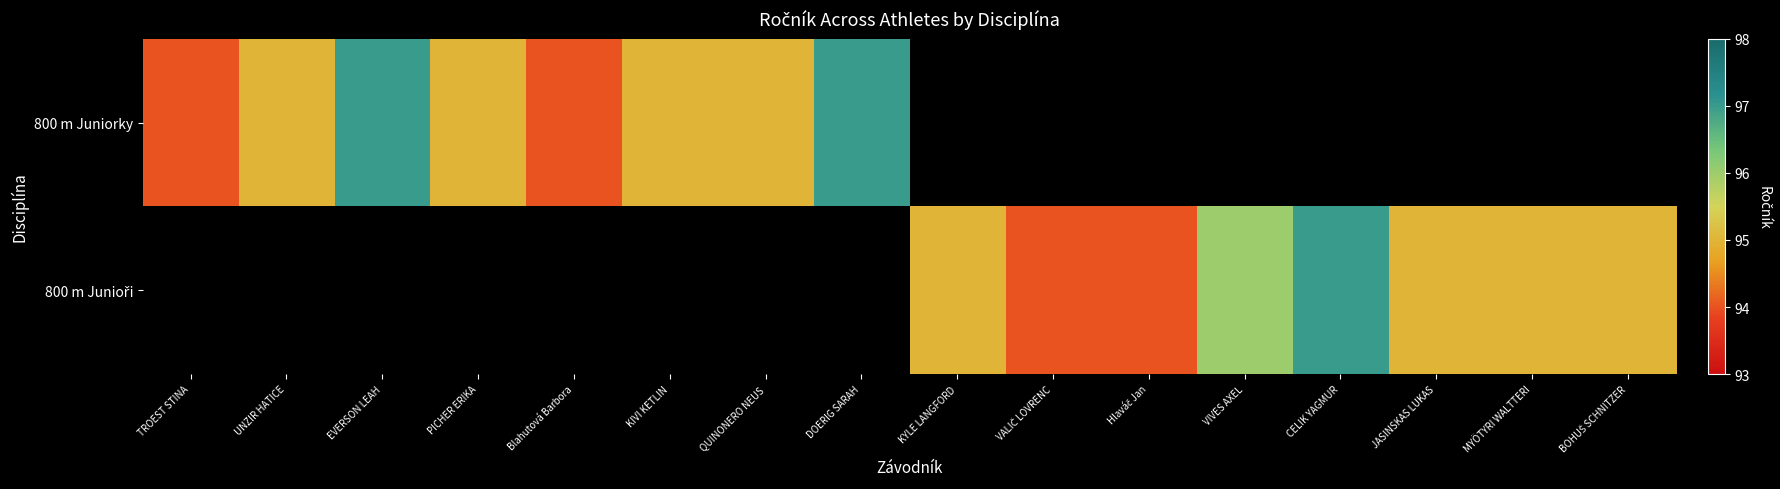

How many categories are shown in the chart?

16